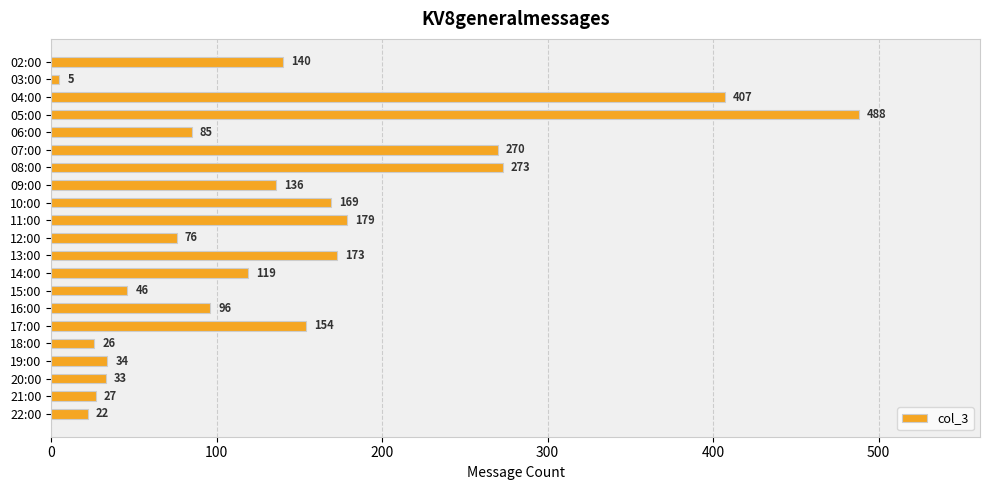

Does the chart contain stacked bars?

No